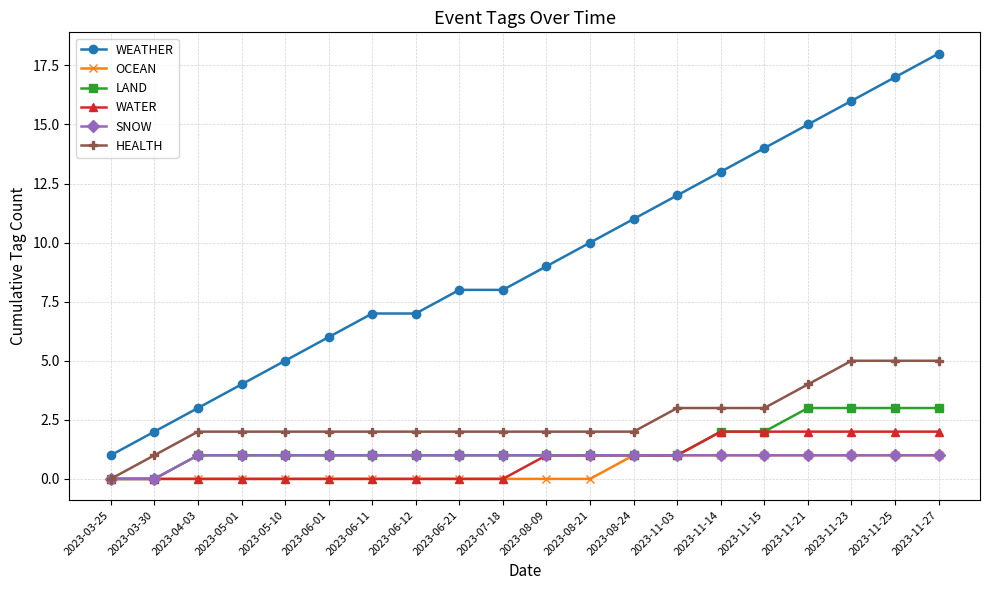

Reading left to right, transcribe all the data shown in this chart.

WEATHER: 2023-03-25=1	2023-03-30=2	2023-04-03=3	2023-05-01=4	2023-05-10=5	2023-06-01=6	2023-06-11=7	2023-06-12=7	2023-06-21=8	2023-07-18=8	2023-08-09=9	2023-08-21=10	2023-08-24=11	2023-11-03=12	2023-11-14=13	2023-11-15=14	2023-11-21=15	2023-11-23=16	2023-11-25=17	2023-11-27=18
OCEAN: 2023-03-25=0	2023-03-30=0	2023-04-03=0	2023-05-01=0	2023-05-10=0	2023-06-01=0	2023-06-11=0	2023-06-12=0	2023-06-21=0	2023-07-18=0	2023-08-09=0	2023-08-21=0	2023-08-24=1	2023-11-03=1	2023-11-14=1	2023-11-15=1	2023-11-21=1	2023-11-23=1	2023-11-25=1	2023-11-27=1
LAND: 2023-03-25=0	2023-03-30=0	2023-04-03=1	2023-05-01=1	2023-05-10=1	2023-06-01=1	2023-06-11=1	2023-06-12=1	2023-06-21=1	2023-07-18=1	2023-08-09=1	2023-08-21=1	2023-08-24=1	2023-11-03=1	2023-11-14=2	2023-11-15=2	2023-11-21=3	2023-11-23=3	2023-11-25=3	2023-11-27=3
WATER: 2023-03-25=0	2023-03-30=0	2023-04-03=0	2023-05-01=0	2023-05-10=0	2023-06-01=0	2023-06-11=0	2023-06-12=0	2023-06-21=0	2023-07-18=0	2023-08-09=1	2023-08-21=1	2023-08-24=1	2023-11-03=1	2023-11-14=2	2023-11-15=2	2023-11-21=2	2023-11-23=2	2023-11-25=2	2023-11-27=2
SNOW: 2023-03-25=0	2023-03-30=0	2023-04-03=1	2023-05-01=1	2023-05-10=1	2023-06-01=1	2023-06-11=1	2023-06-12=1	2023-06-21=1	2023-07-18=1	2023-08-09=1	2023-08-21=1	2023-08-24=1	2023-11-03=1	2023-11-14=1	2023-11-15=1	2023-11-21=1	2023-11-23=1	2023-11-25=1	2023-11-27=1
HEALTH: 2023-03-25=0	2023-03-30=1	2023-04-03=2	2023-05-01=2	2023-05-10=2	2023-06-01=2	2023-06-11=2	2023-06-12=2	2023-06-21=2	2023-07-18=2	2023-08-09=2	2023-08-21=2	2023-08-24=2	2023-11-03=3	2023-11-14=3	2023-11-15=3	2023-11-21=4	2023-11-23=5	2023-11-25=5	2023-11-27=5